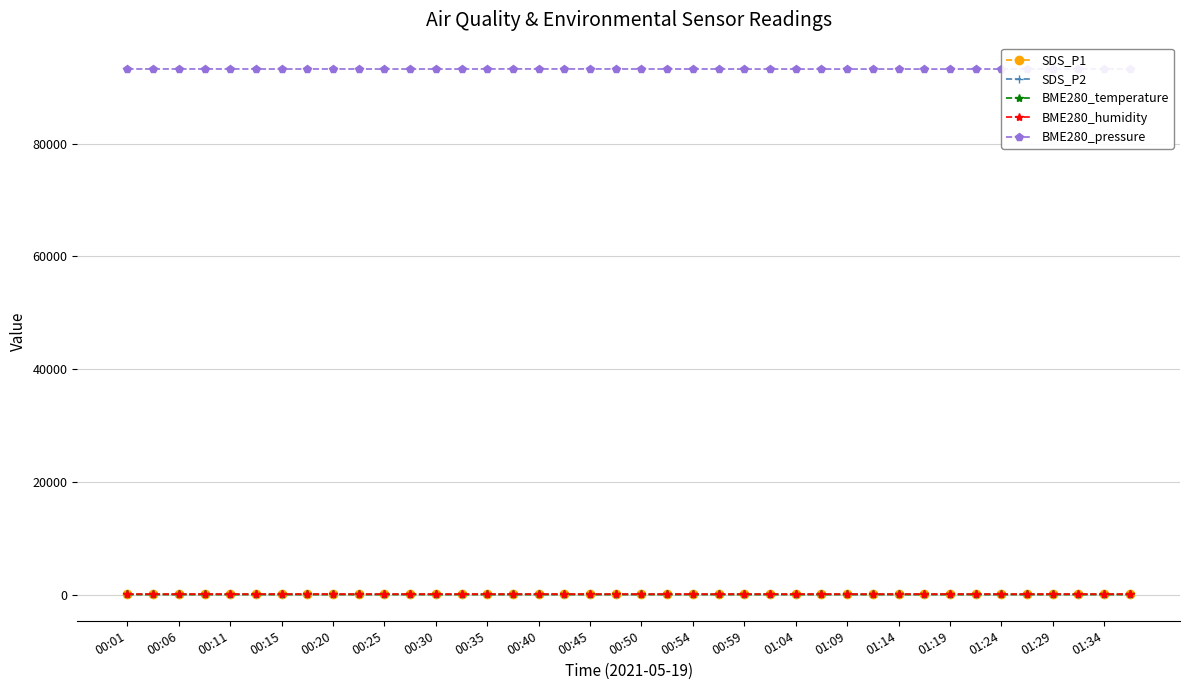

How many series are shown in this chart?

5